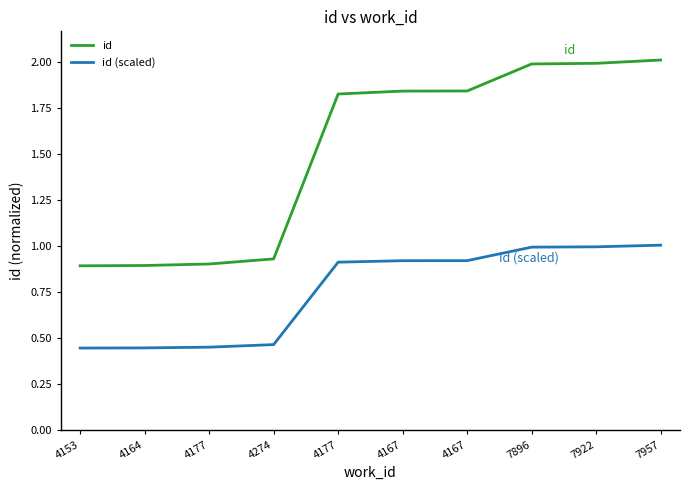

Is this an area chart (filled region under the line)?

No